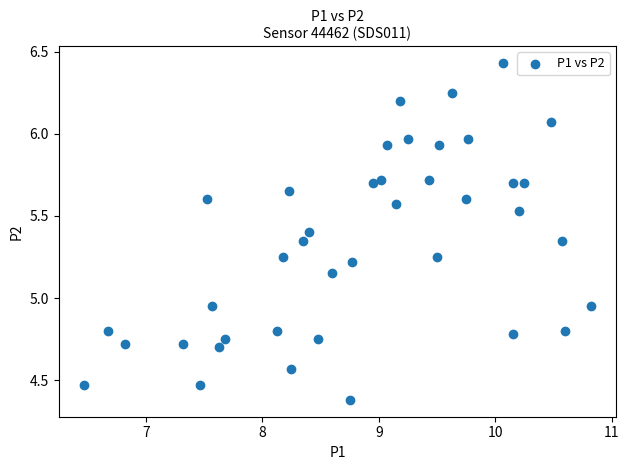

What is the range of X values (max minus min)?

4.4